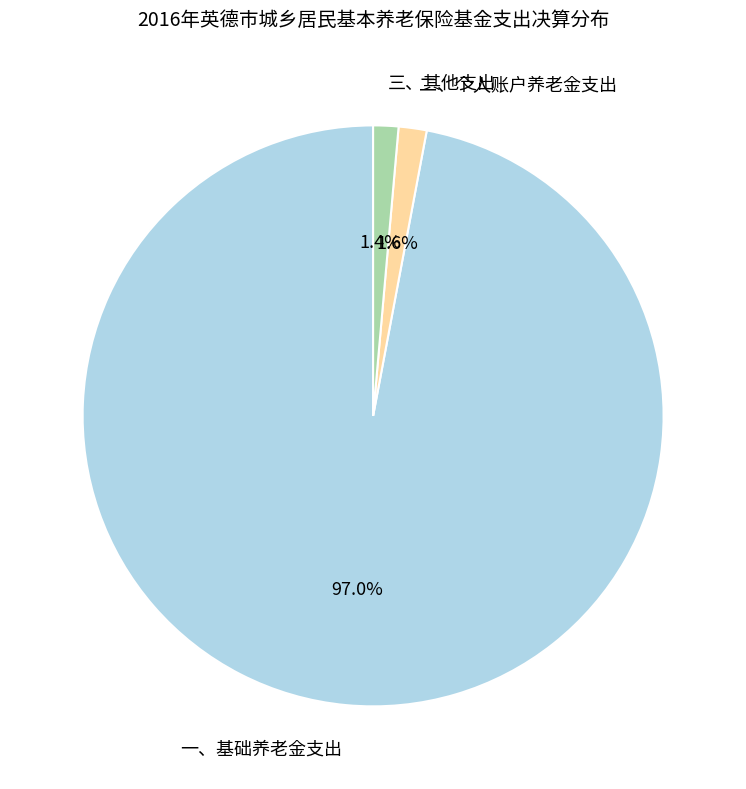

What is the ratio of the value at 二、个人账户养老金支出 to the value at 三、其他支出?

1.1